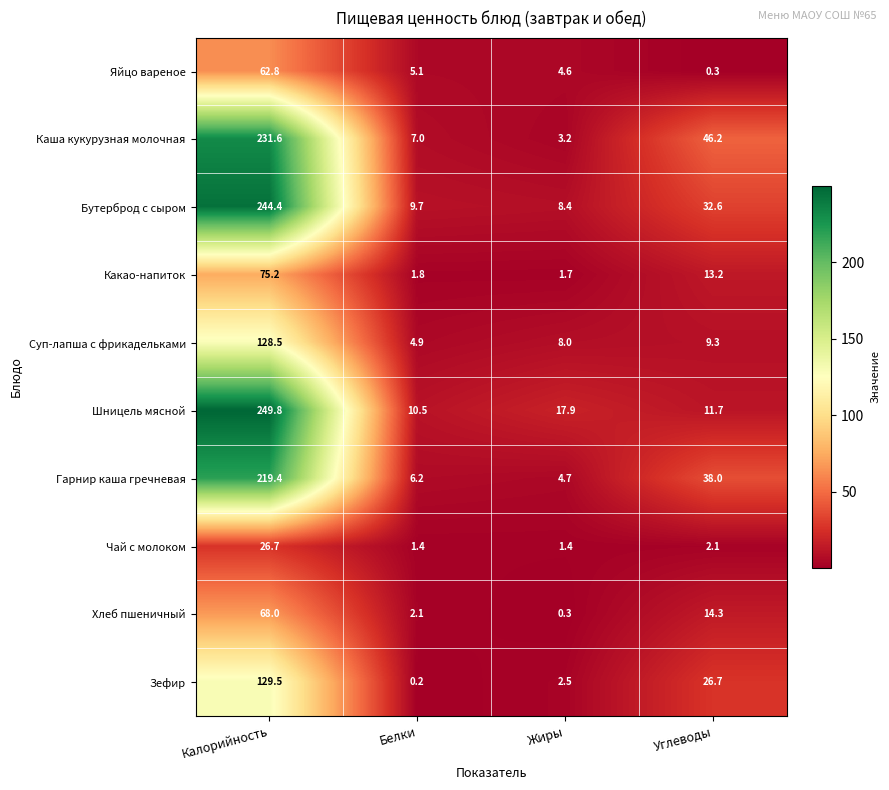

At how many categories does at least one series exceed 122?

1